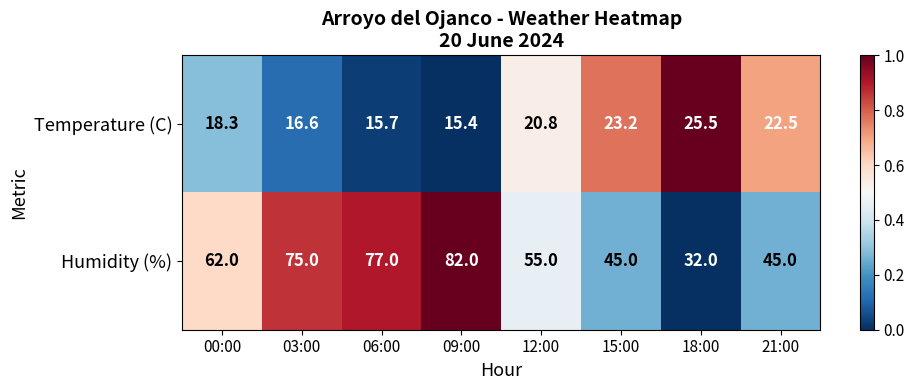

List the series in order of their overall mean, lowest first.

Temperature (C), Humidity (%)